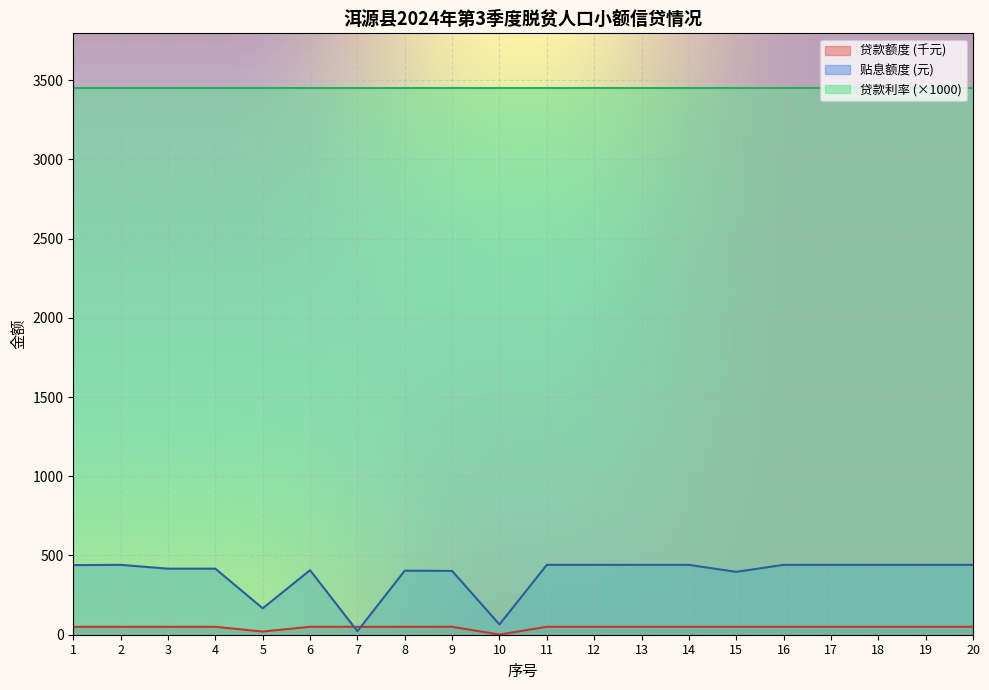

What is the value of the 贷款额度 point at the 13th from the left?

50.0